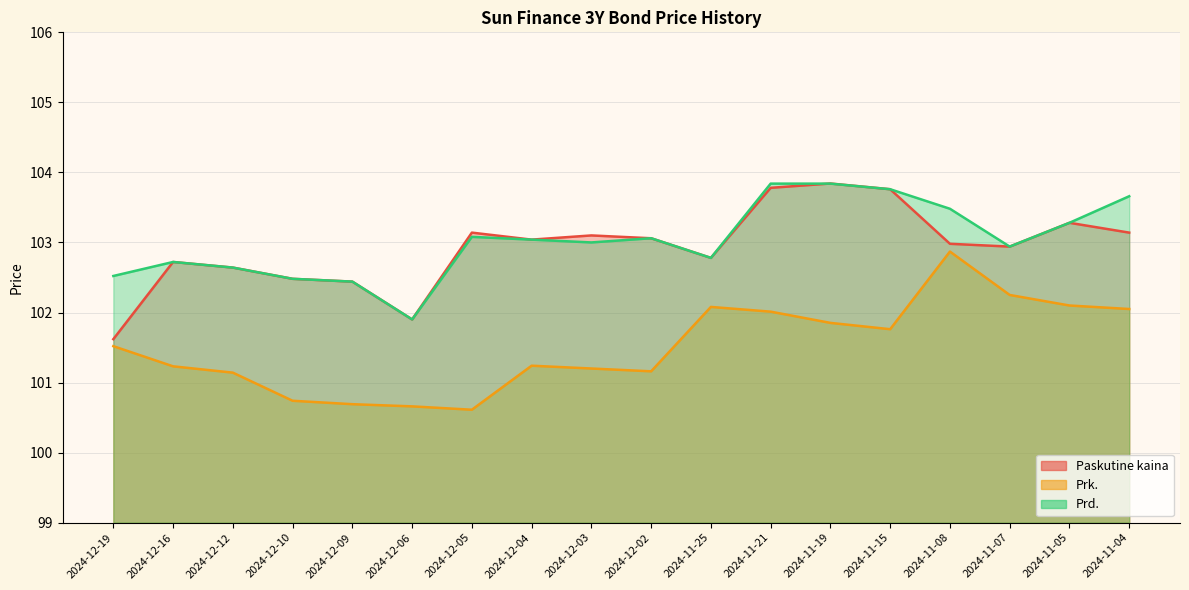

Which has a higher value, 2024-11-04 or 2024-12-19?

2024-11-04